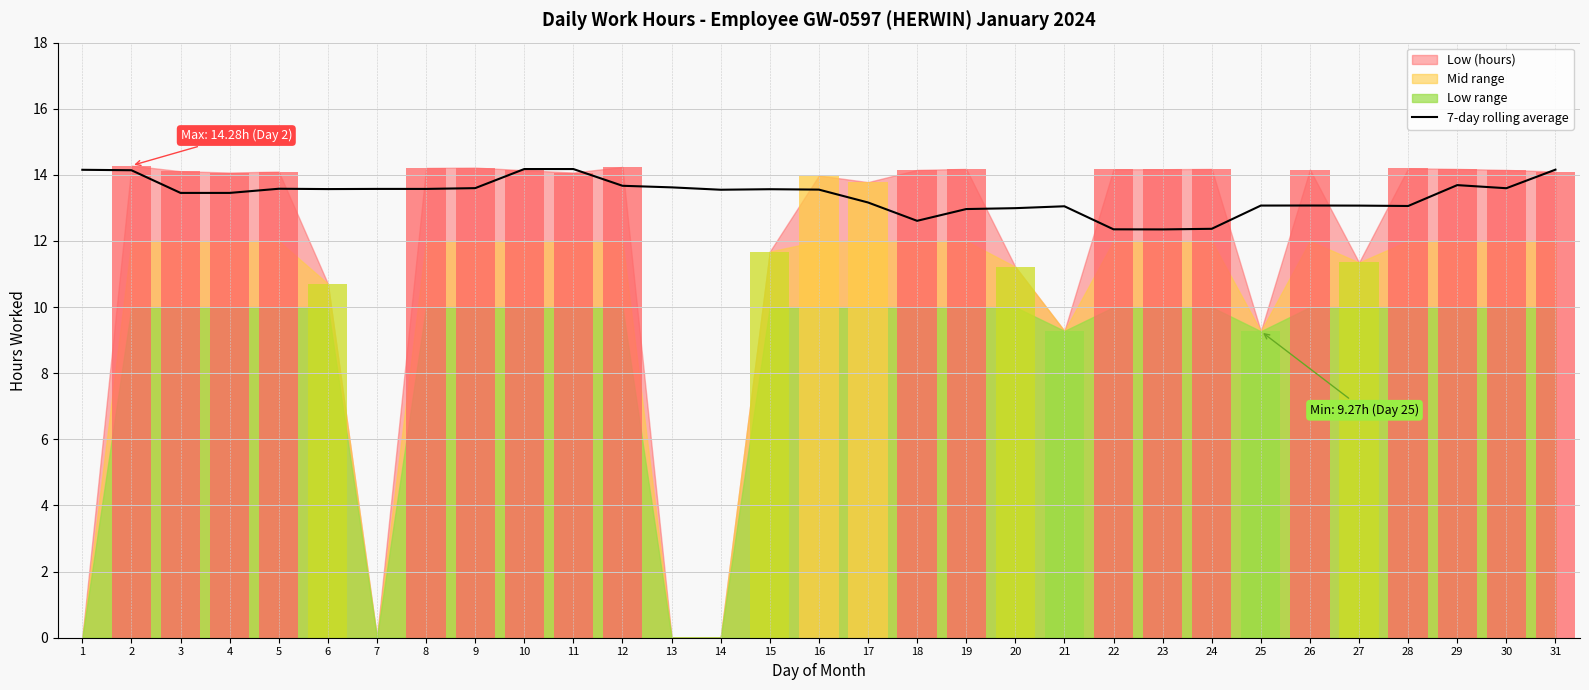

Reading right to left, transcribe all the data shown in this chart.

14.2	13.6	13.7	13.1	13.1	13.1	13.1	12.4	12.3	12.4	13.0	13.0	13.0	12.6	13.2	13.6	13.6	13.6	13.6	13.7	14.2	14.2	13.6	13.6	13.6	13.6	13.6	13.5	13.5	14.1	14.2